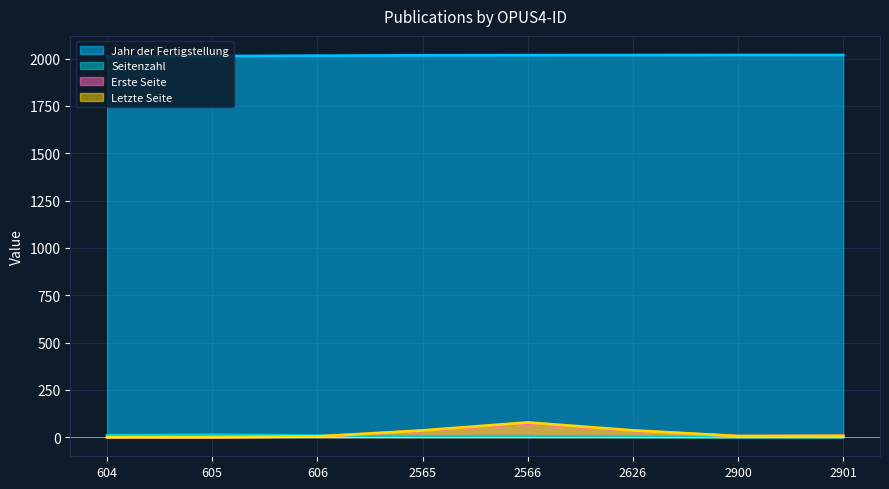

What is the average value of the Seitenzahl series?

5.1